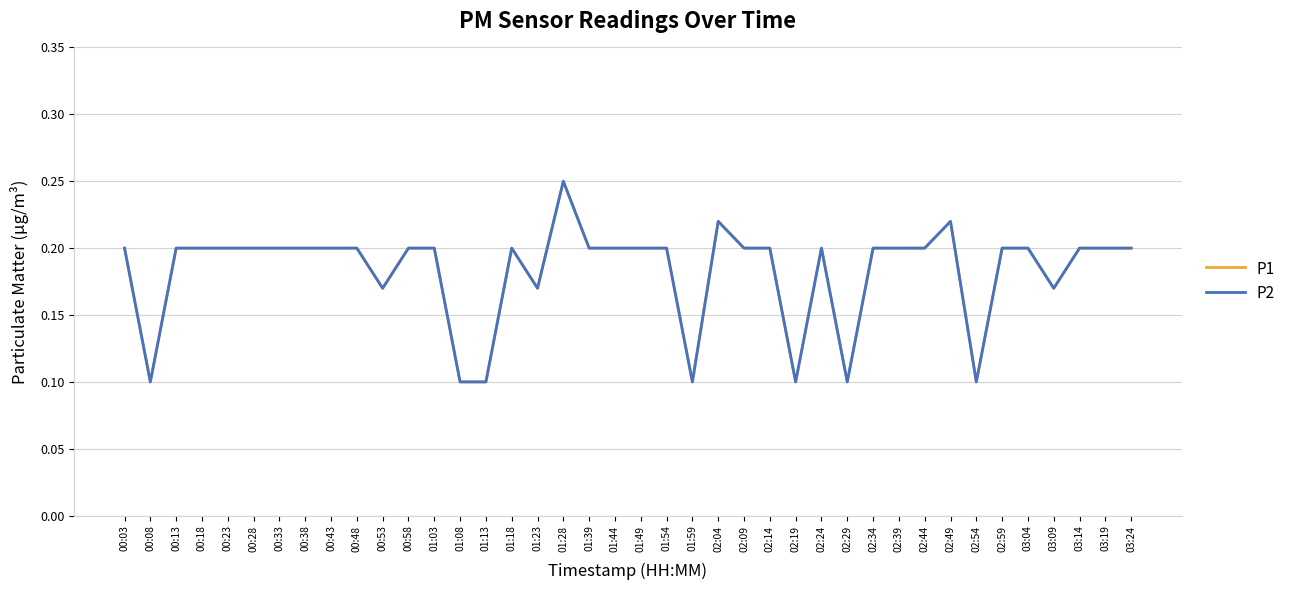

What is the maximum value shown in the chart?

0.2